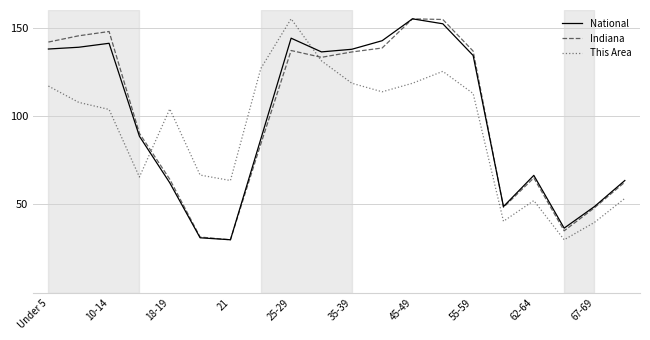

What is the greatest value displayed?

155.0